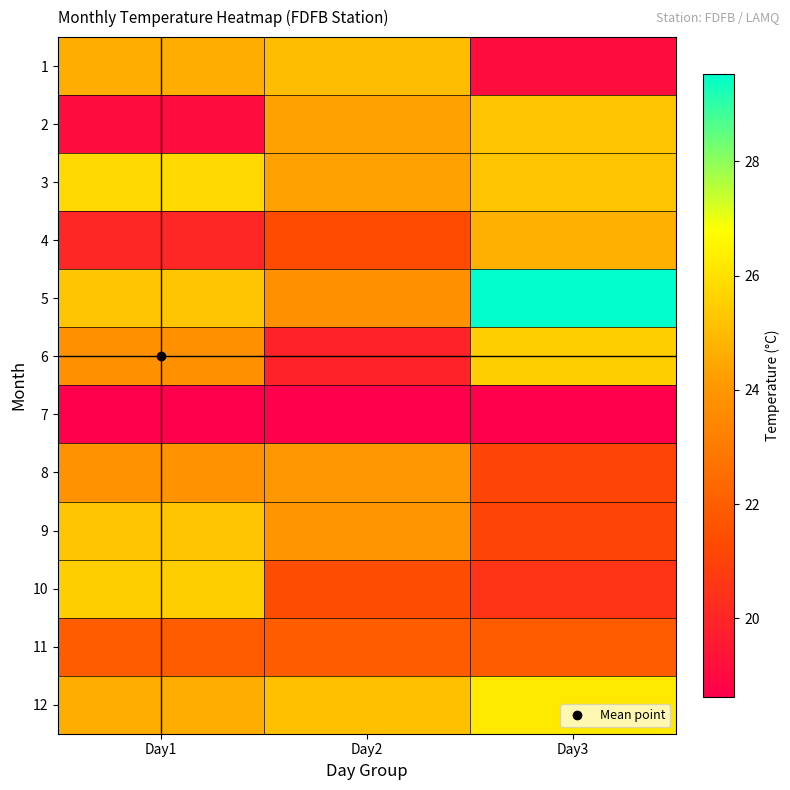

At Day2, list the series in order from largest to smallest.

12, 1, 2, 3, 8, 9, 5, 11, 10, 4, 6, 7